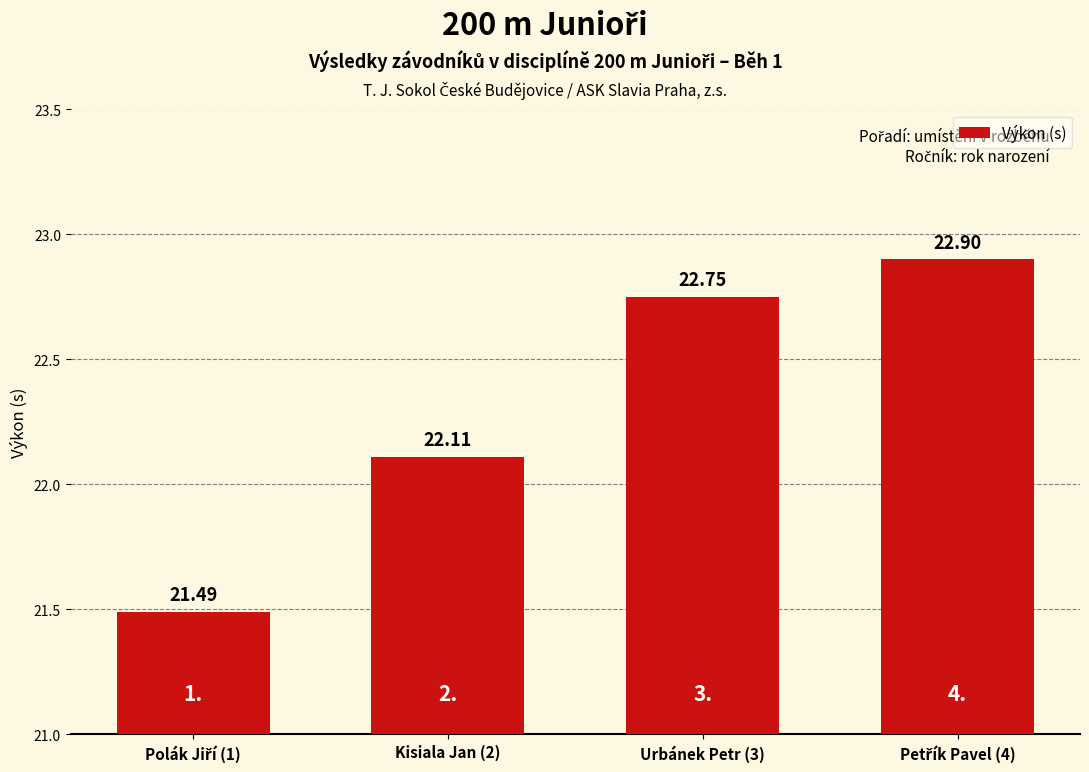

What is the average value?

22.3